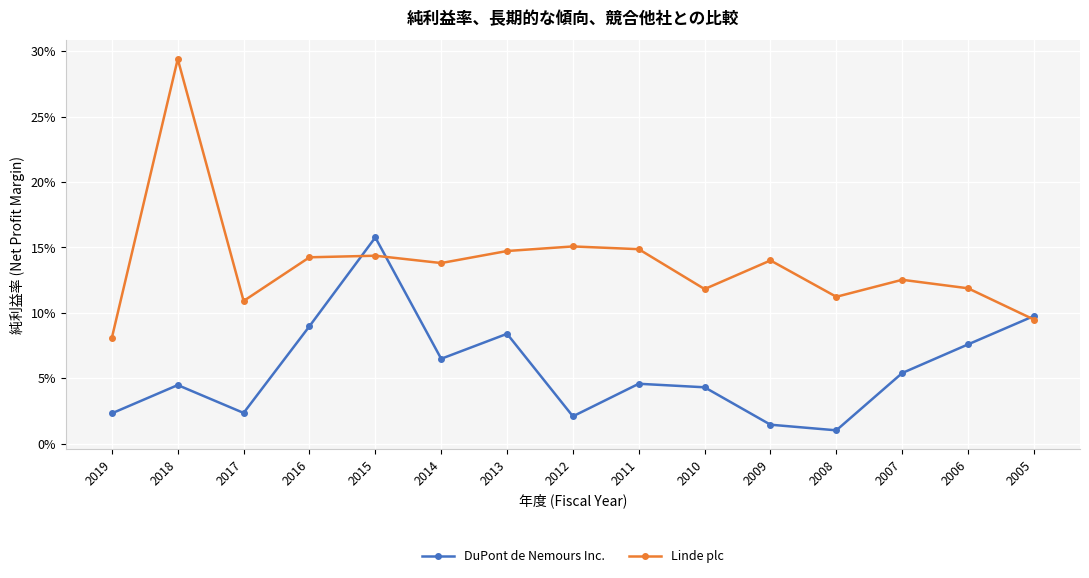

True or false: Linde plc has more than 0 points higher than both neighbors.

True